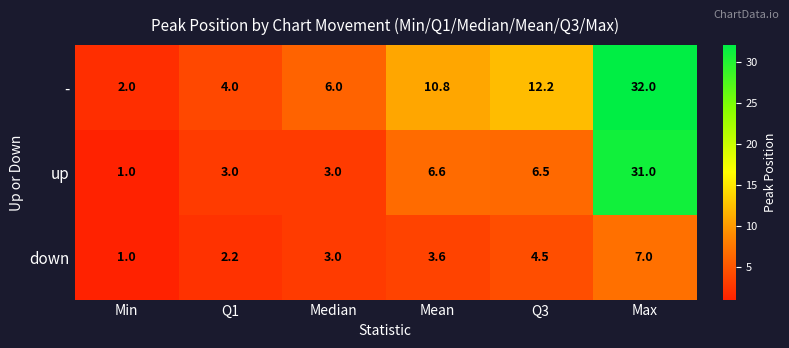

The value of down at Q3 is 4.5. True or false?

True